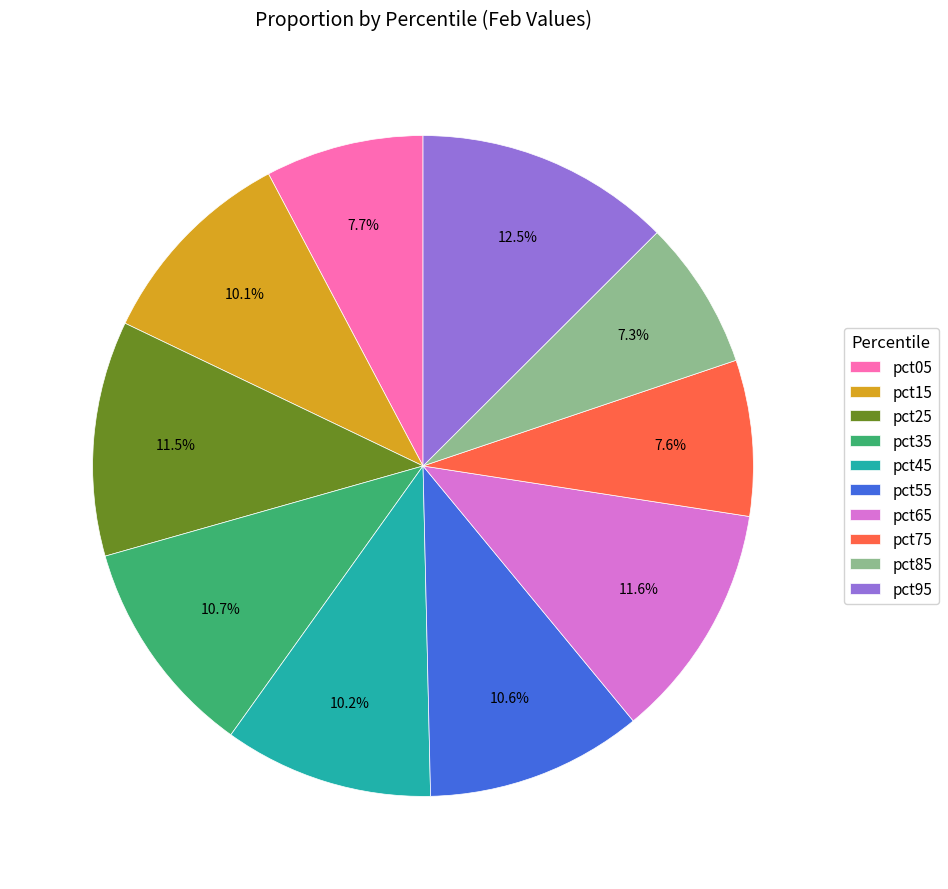

Is it true that pct95 is 27% of the pie?

False